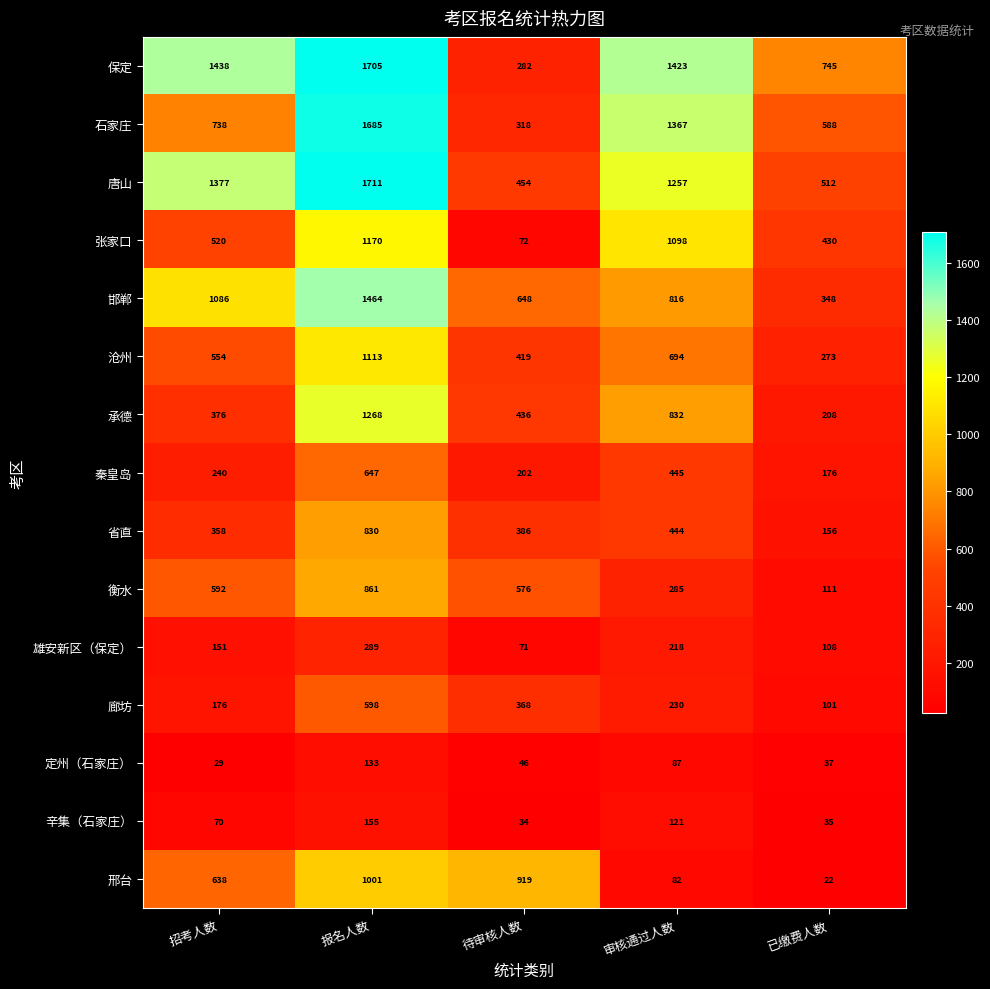

At 已缴费人数, list the series in order from smallest to largest.

邢台, 辛集（石家庄）, 定州（石家庄）, 廊坊, 雄安新区（保定）, 衡水, 省直, 秦皇岛, 承德, 沧州, 邯郸, 张家口, 唐山, 石家庄, 保定